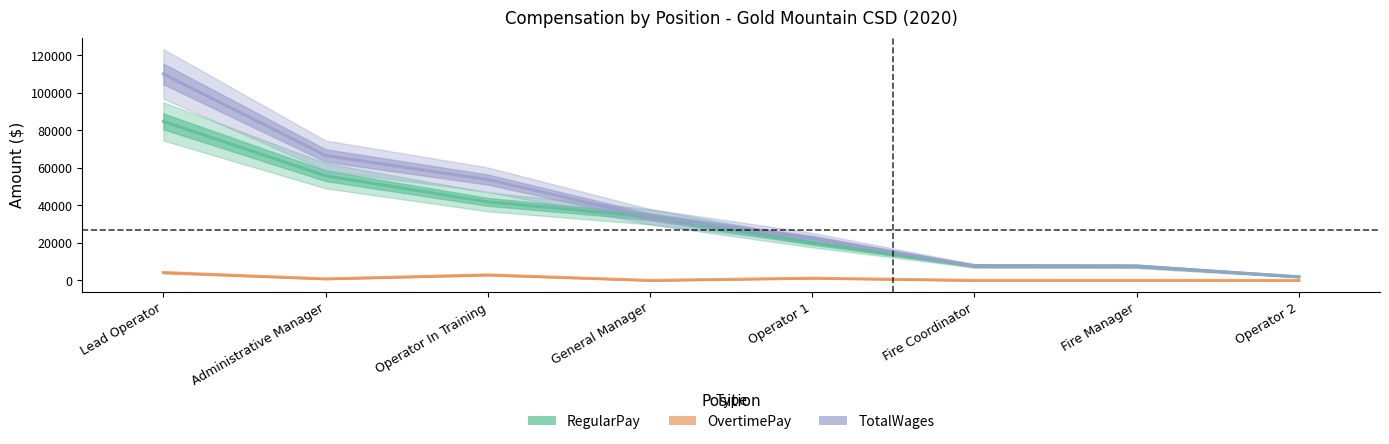

How many data points in TotalWages are above 33940?

3